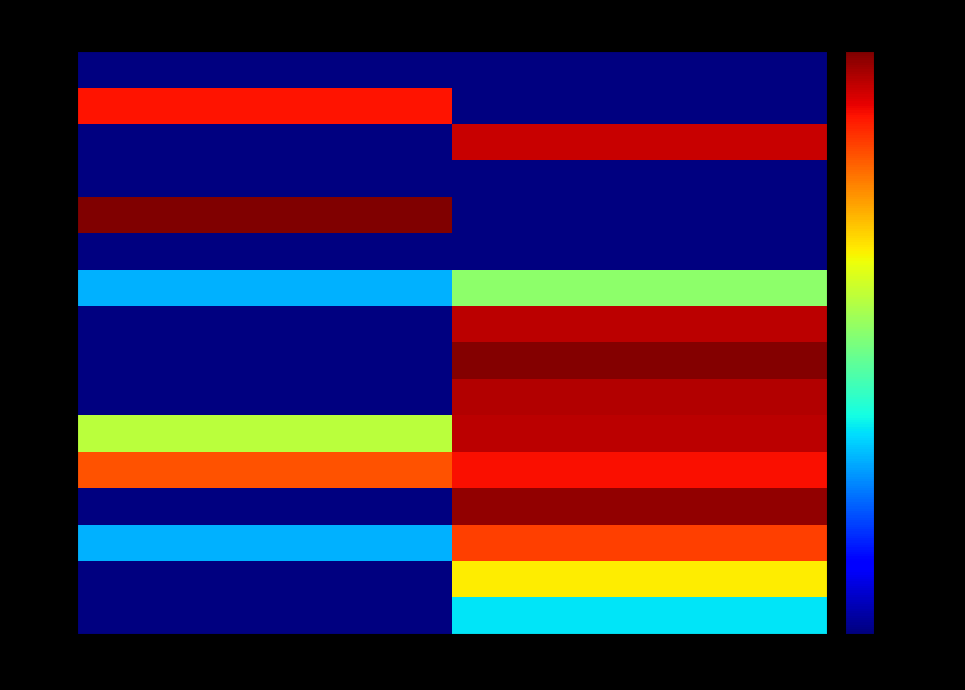

The 00041 series shows 40161316100041 at false. True or false?

True